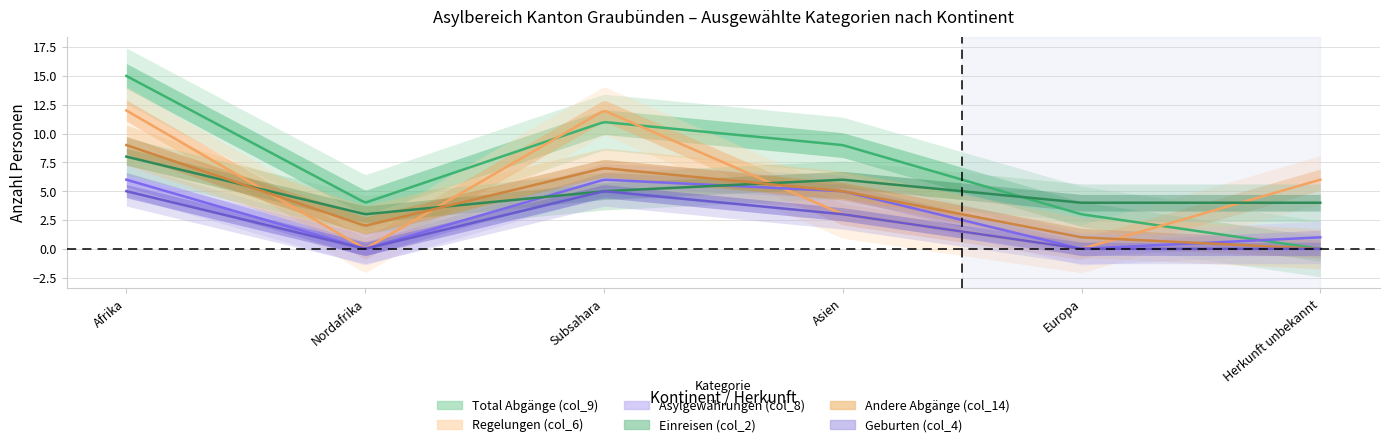

Is it true that Total Abgänge (col_9) equals 9 at Afrika?

False